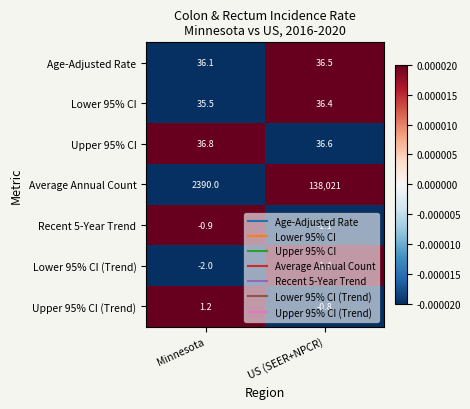

At how many categories does at least one series exceed 0?

2